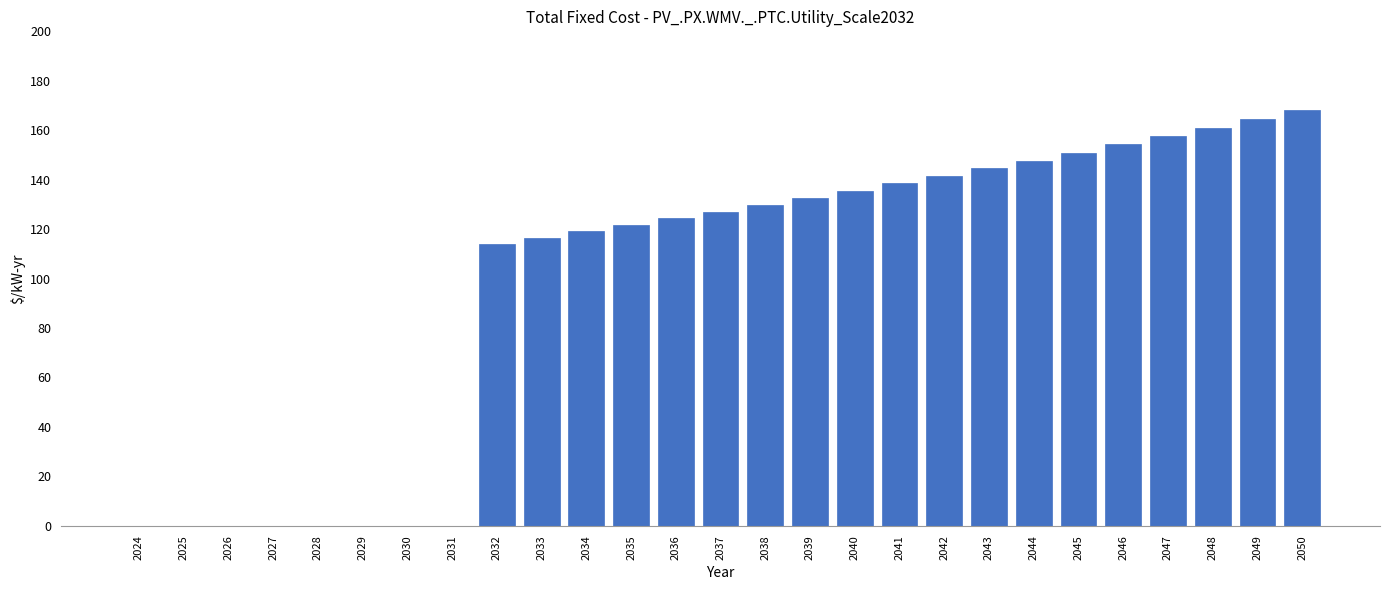

Reading right to left, transcribe all the data shown in this chart.

2050=168.2	2049=164.6	2048=161.1	2047=157.6	2046=154.3	2045=151.0	2044=147.7	2043=144.6	2042=141.5	2041=138.5	2040=135.5	2039=132.6	2038=129.8	2037=127.0	2036=124.3	2035=121.7	2034=119.1	2033=116.5	2032=114.1	2031=0.0	2030=0.0	2029=0.0	2028=0.0	2027=0.0	2026=0.0	2025=0.0	2024=0.0